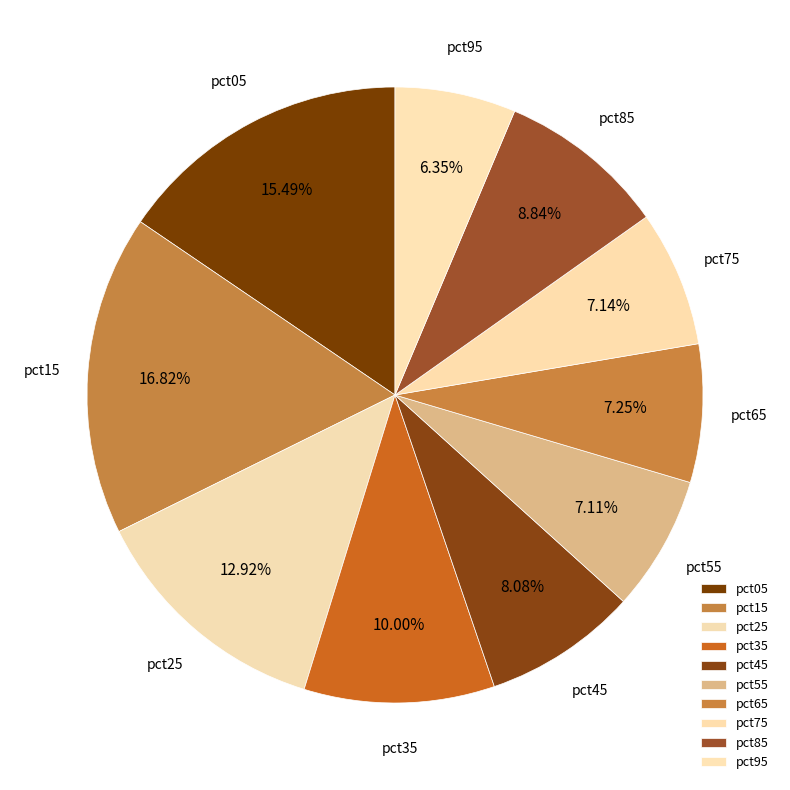

Is there any slice that represents more than half of the pie?

No